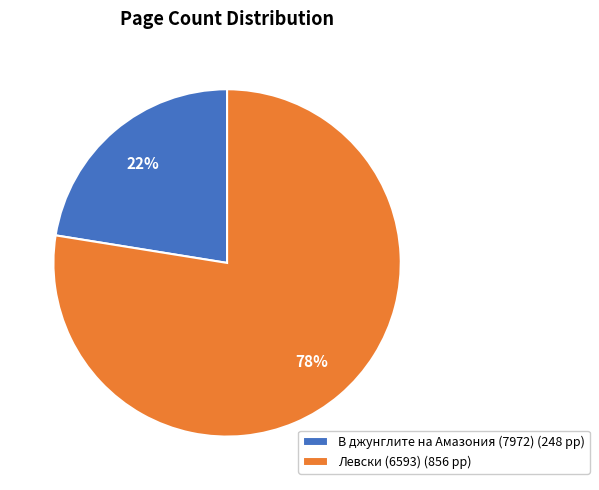

The Левски (6593) slice represents 73% of the pie. True or false?

False